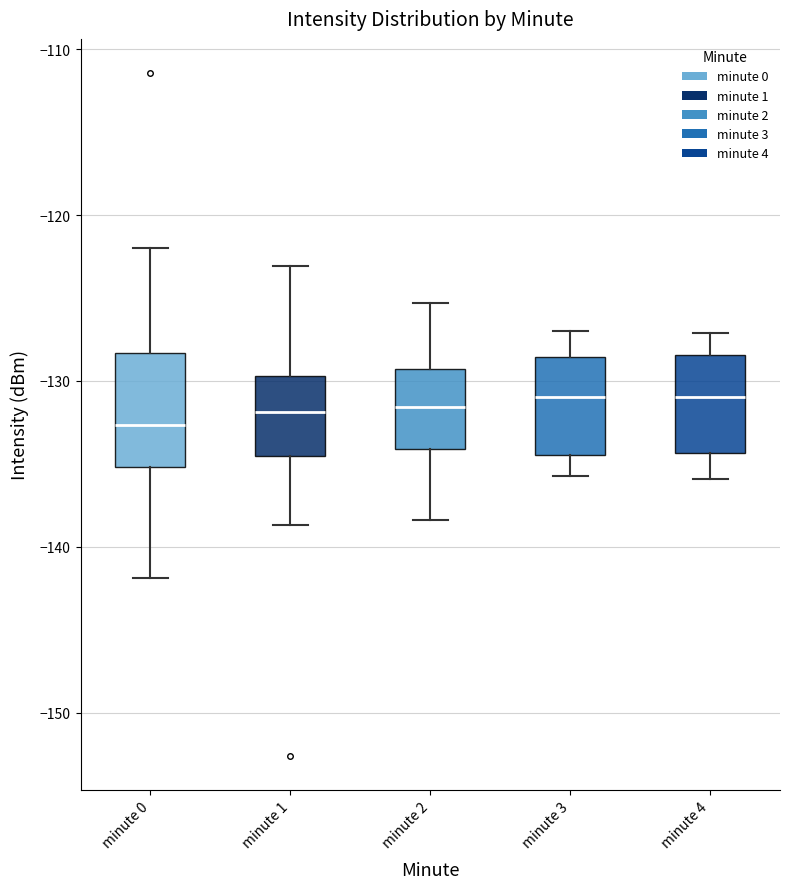

Where is the upper edge of the box for minute 1 on the y-axis? The values are not printed on the chart, so give them approximately, as read against the axis.

-130